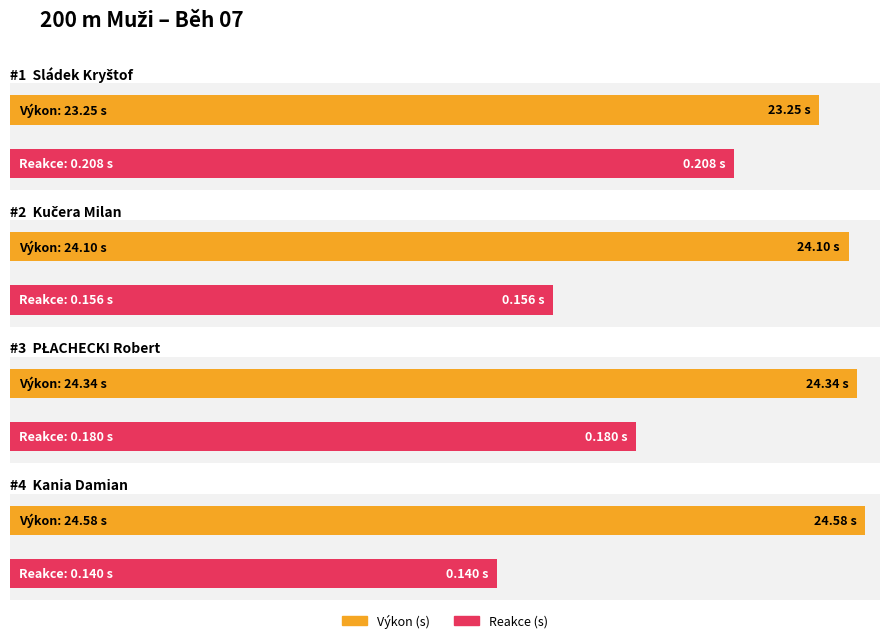

Which series has the widest spread of values?

Výkon